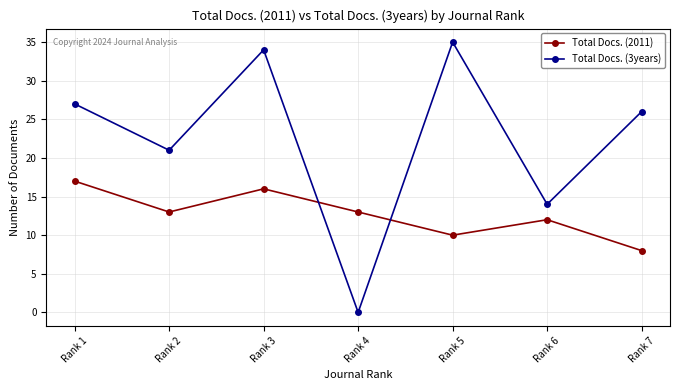

List the series in order of their peak value, highest first.

Total Docs. (3years), Total Docs. (2011)